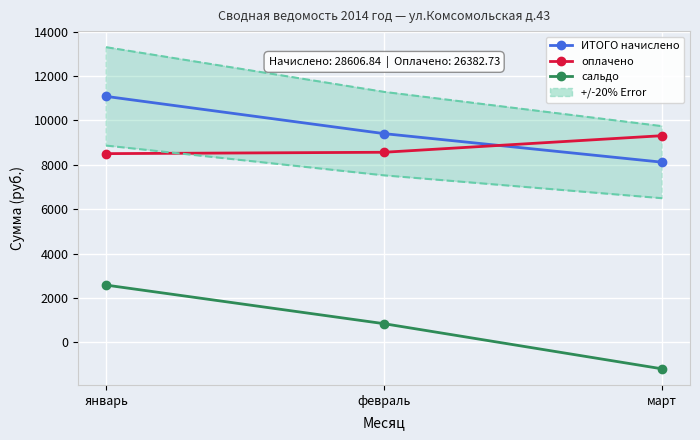

Count the number of data series in this chart.

3